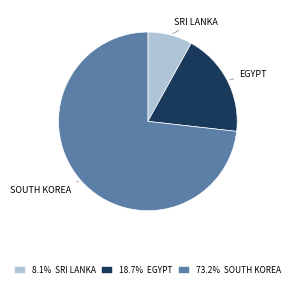

Is there a majority slice in this chart?

Yes